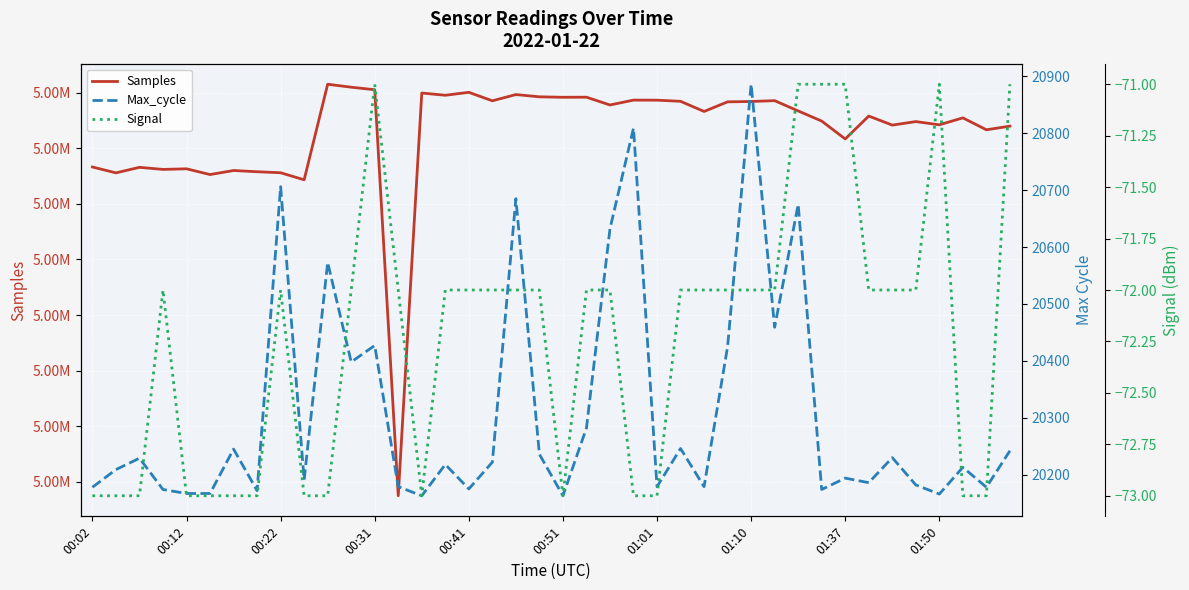

In Max_cycle, how many points are lower than both neighbors (excluding endpoints)?

13